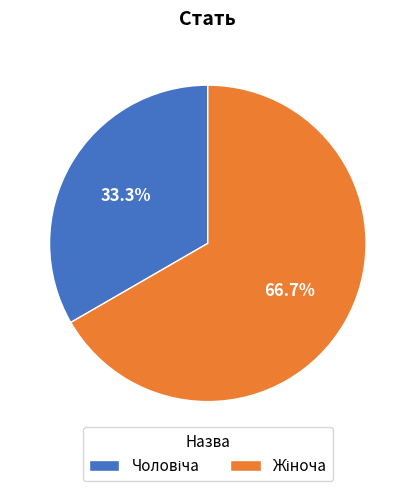

Is there a majority slice in this chart?

Yes